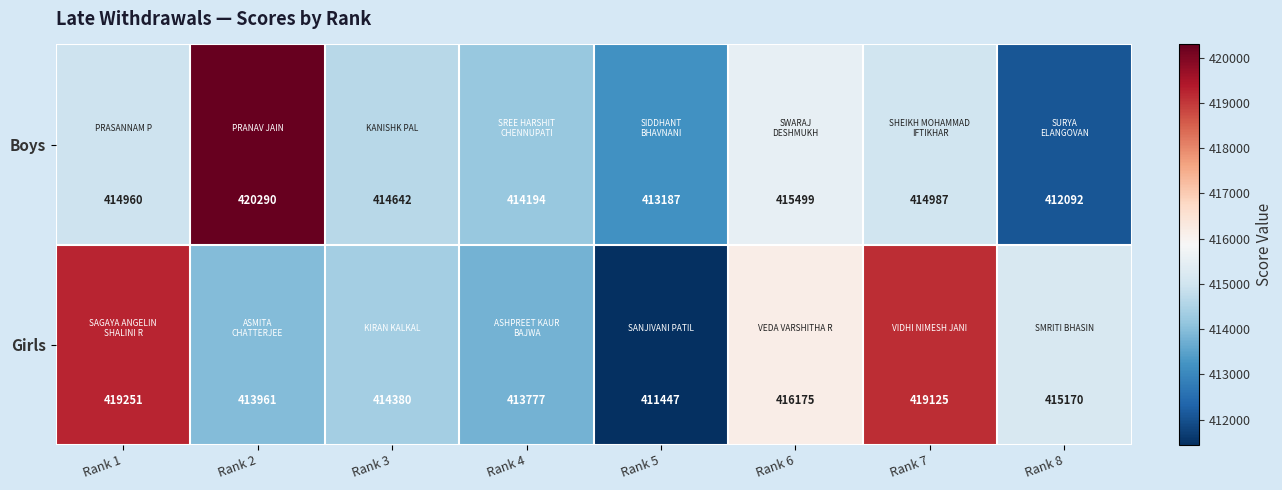

Which series changed the most between Rank 5 and Rank 7?

Girls